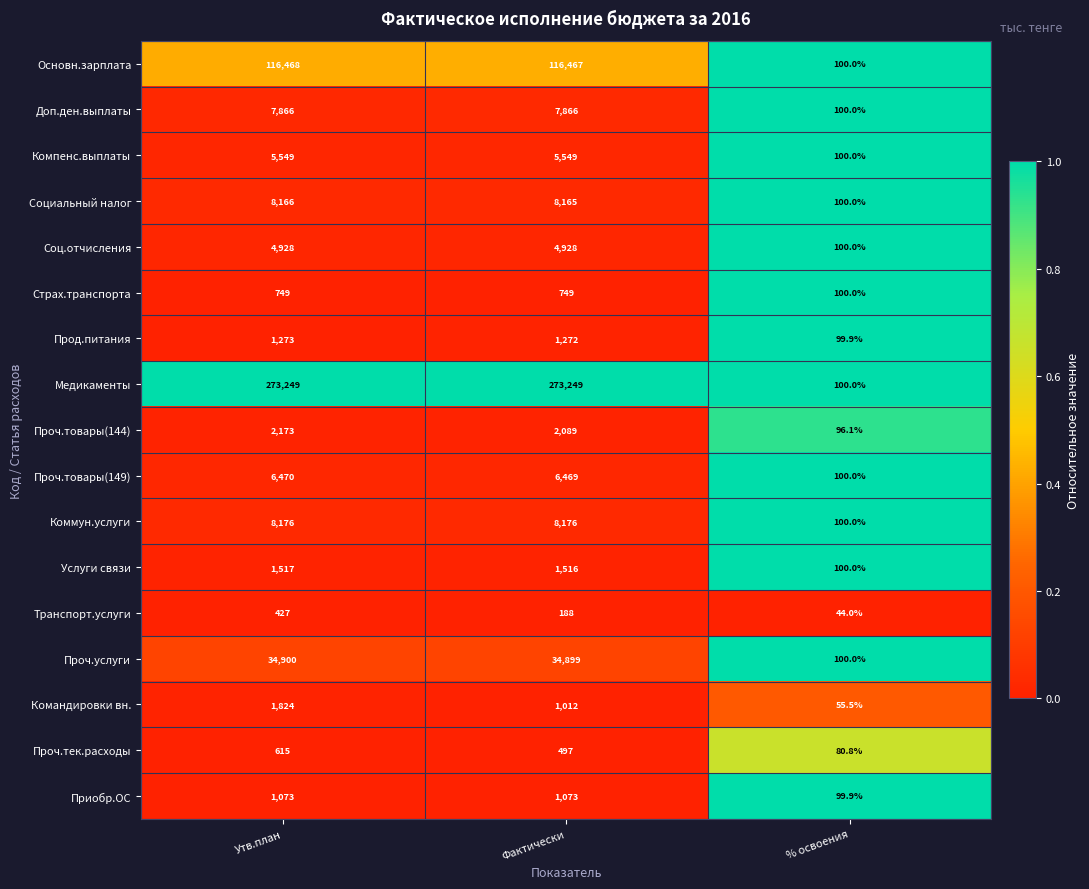

What is the minimum value shown in the chart?

44.0